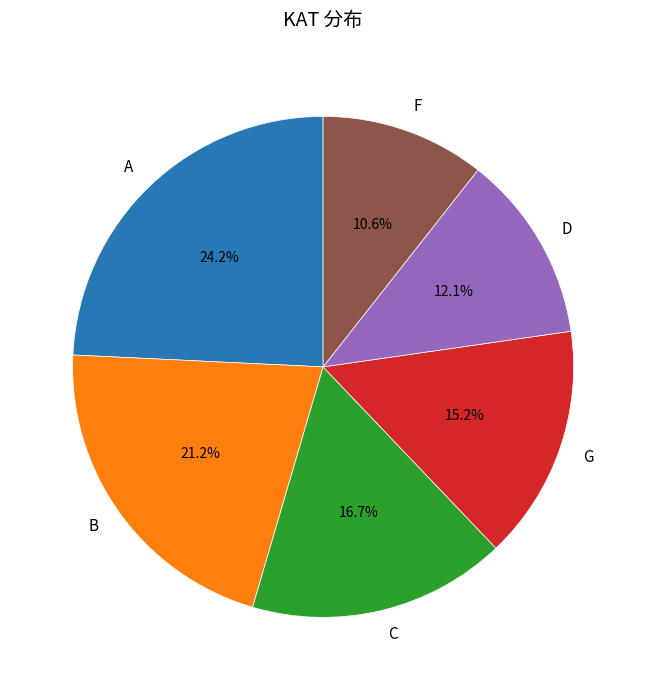

Does C represent more than half of the total?

No